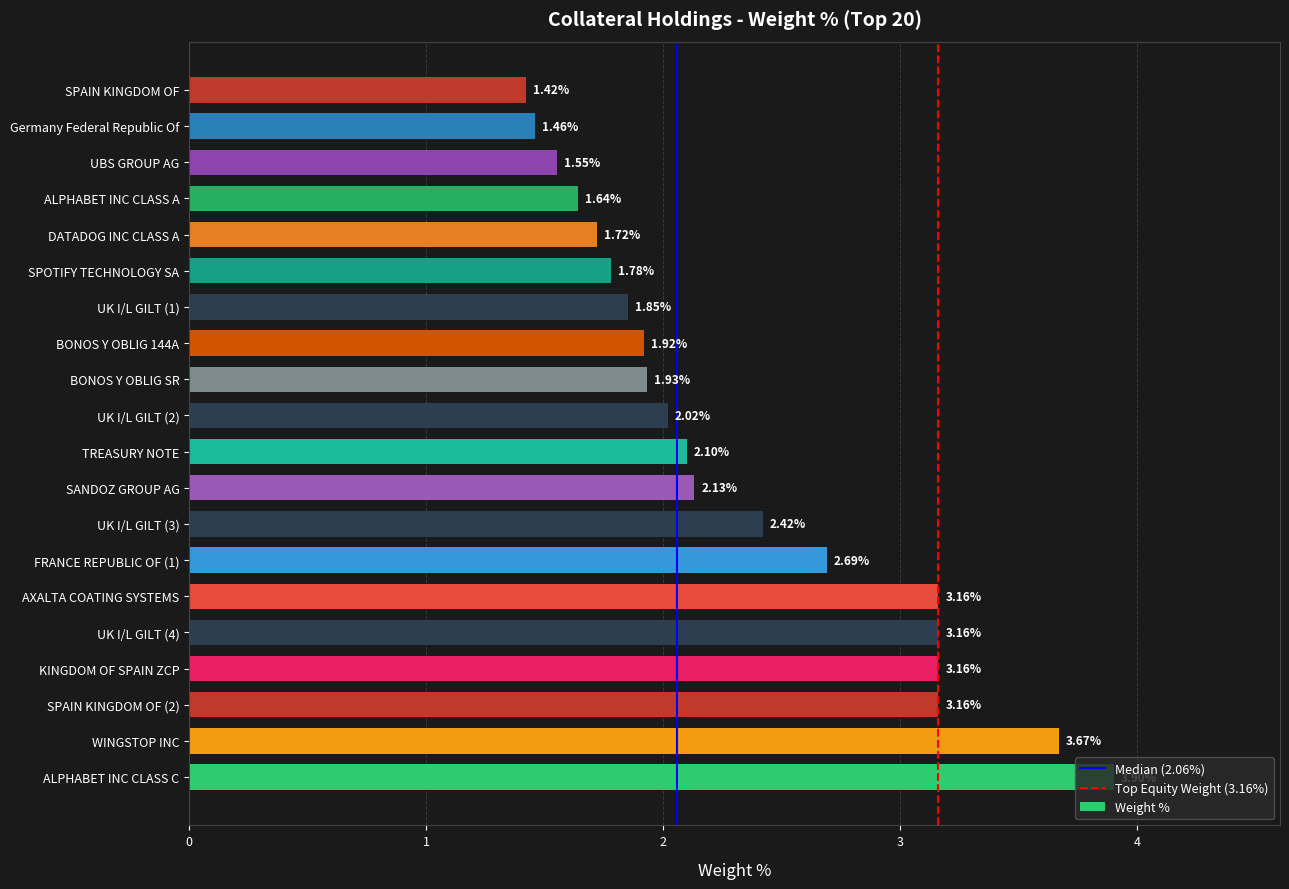

At which category does the chart reach its peak across all series?

ALPHABET INC CLASS C